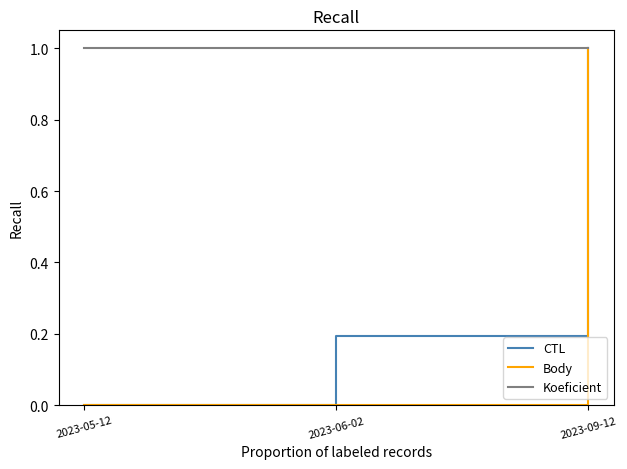

Is it true that Koeficient equals 0.5 at 2023-09-12?

False